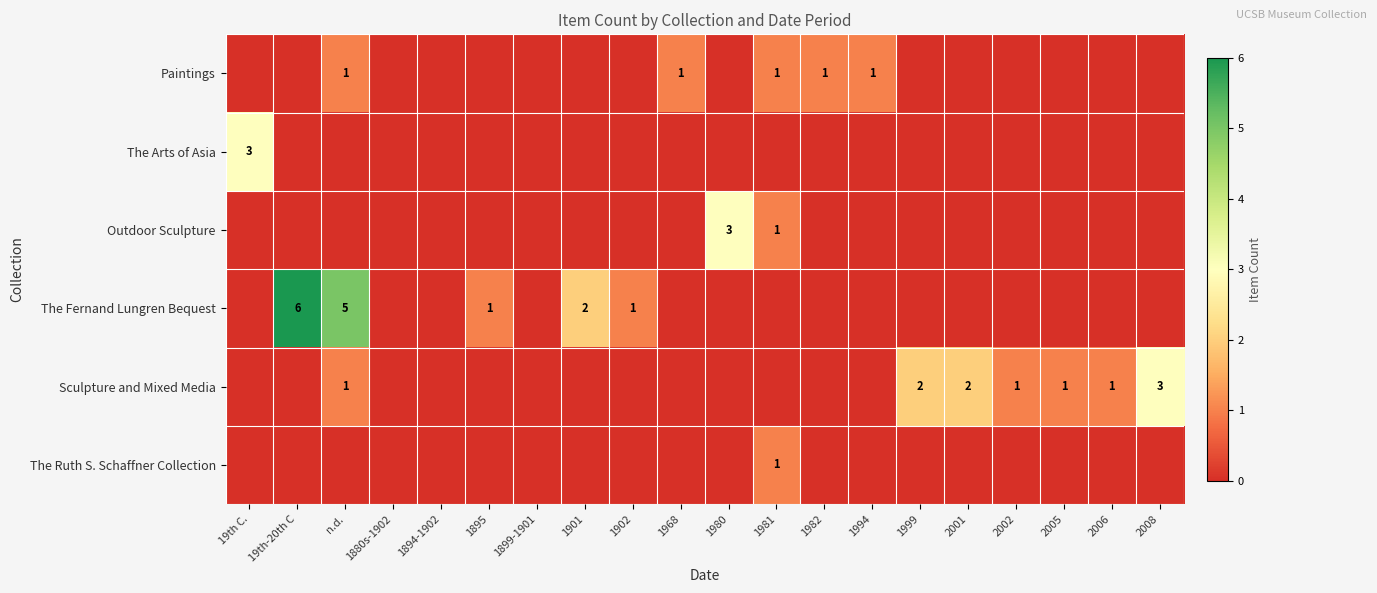

What is the spread (max minus min) of values at 1901?

2